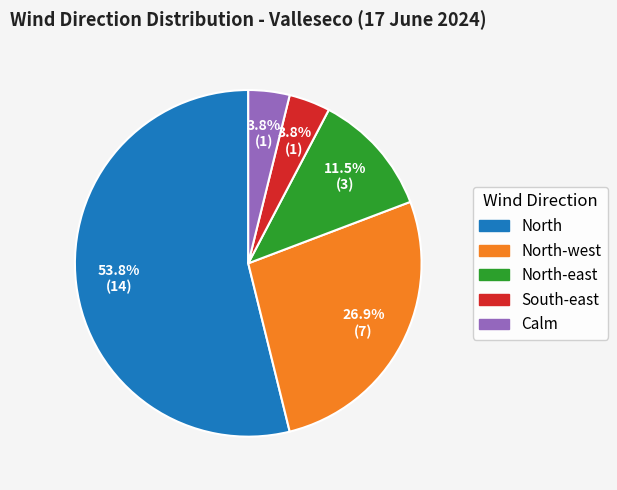

Between North and Calm, which is larger?

North